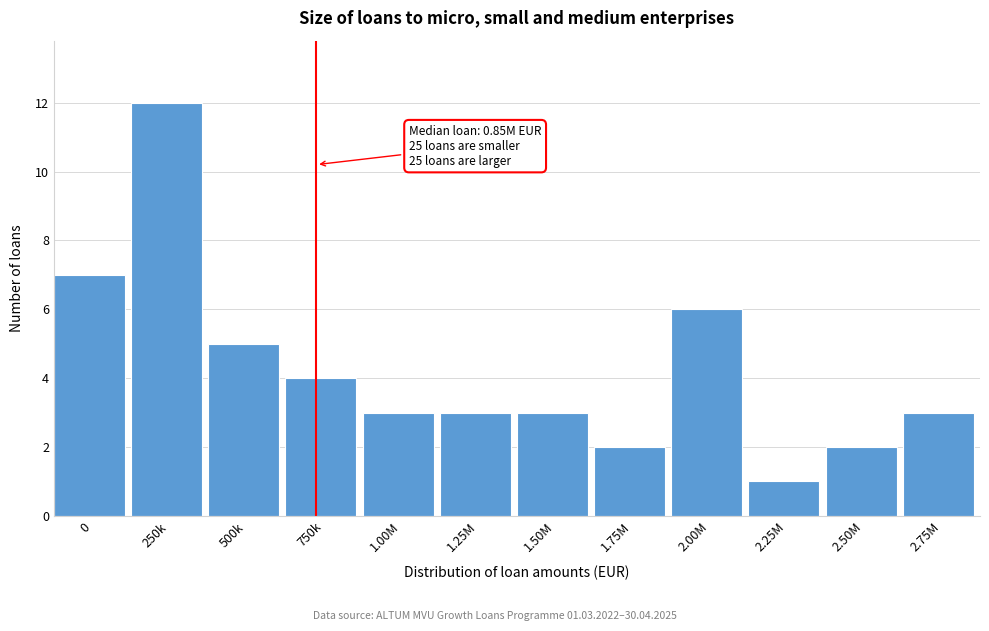

Reading left to right, list all the values displayed in this chart.

7	12	5	4	3	3	3	2	6	1	2	3